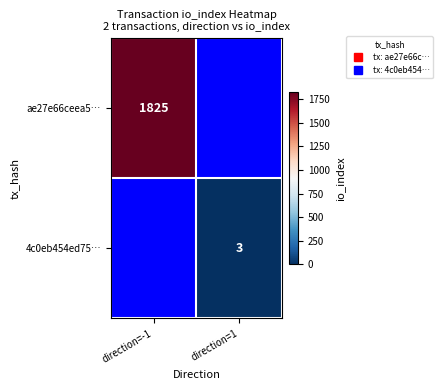

The value of 4c0eb454ed75… at direction=1 is 3. True or false?

True